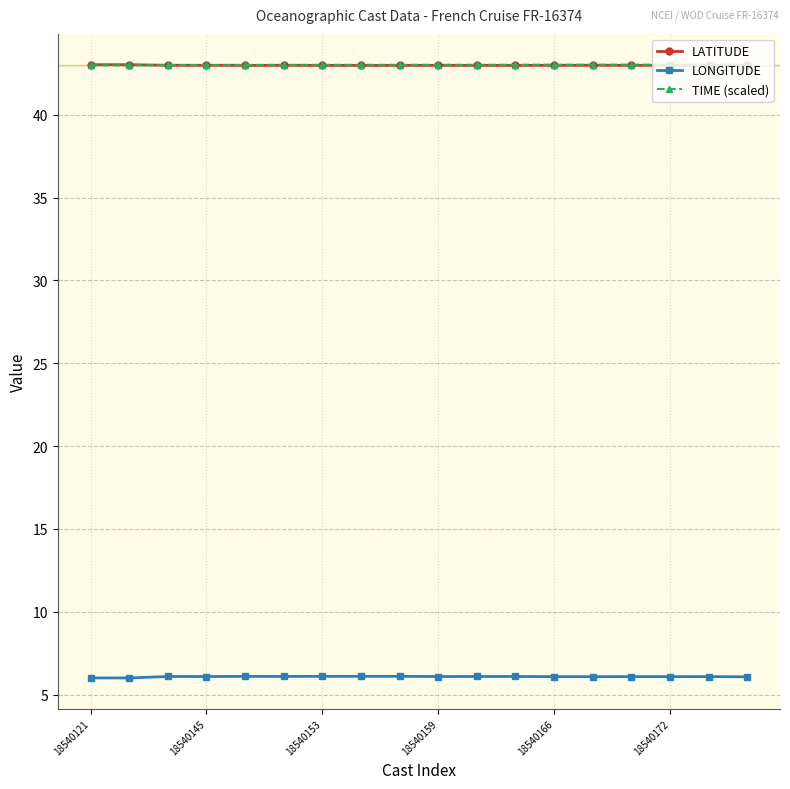

What is the value of the LONGITUDE point at the 15th from the left?

6.1